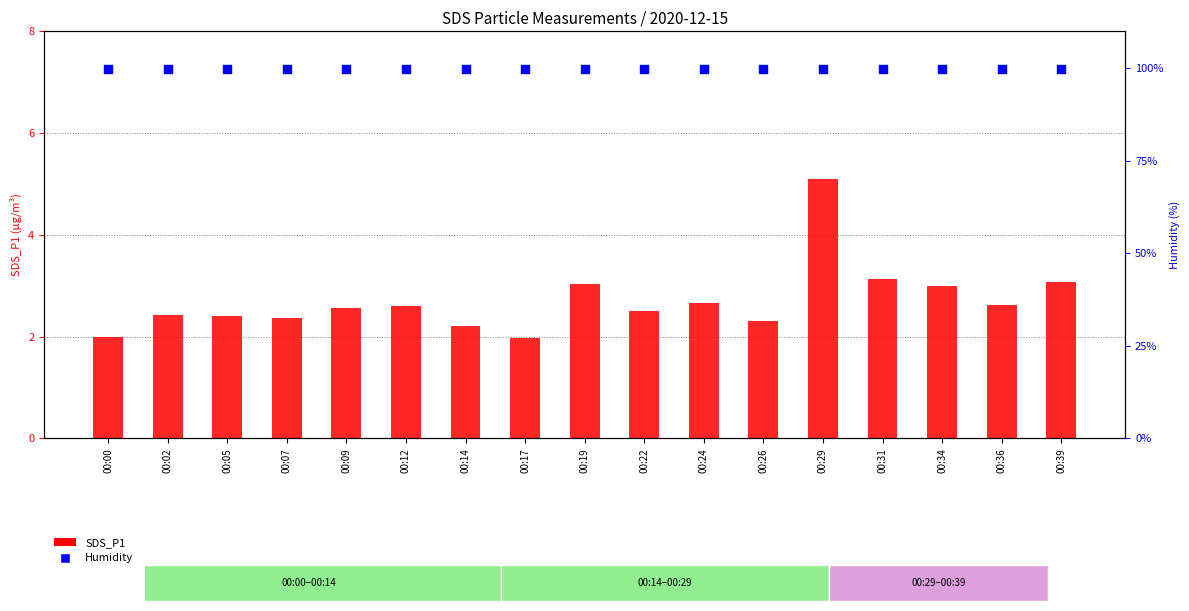

At how many categories does at least one series exceed 25?

17